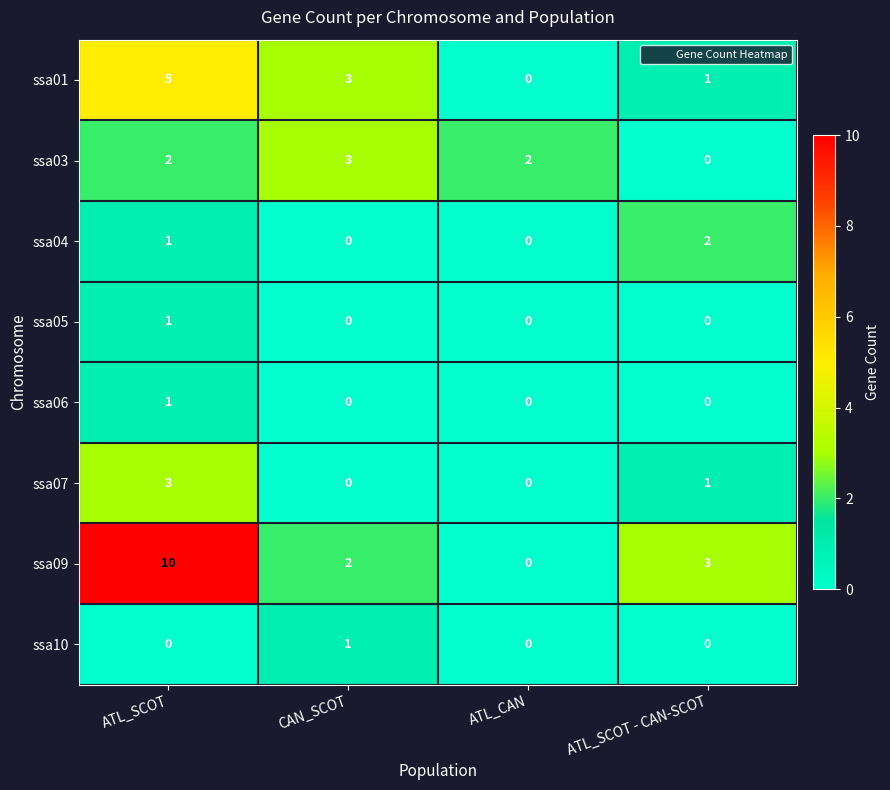

What is the total value across all series at ATL_SCOT - CAN-SCOT?

7